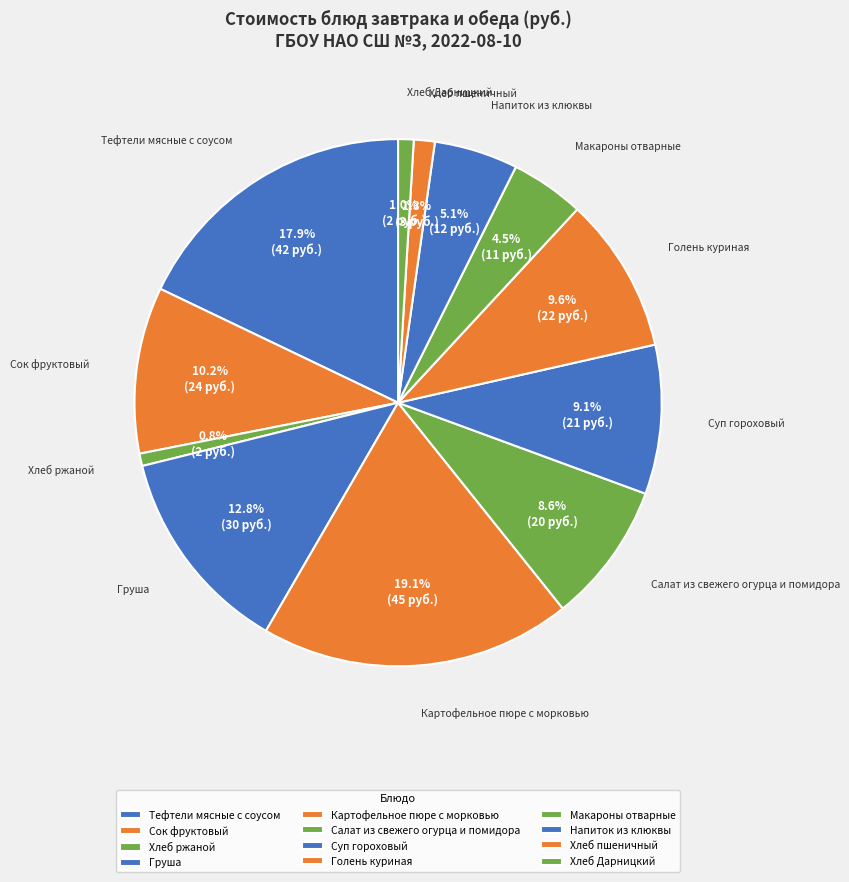

How many segments does this pie chart have?

12